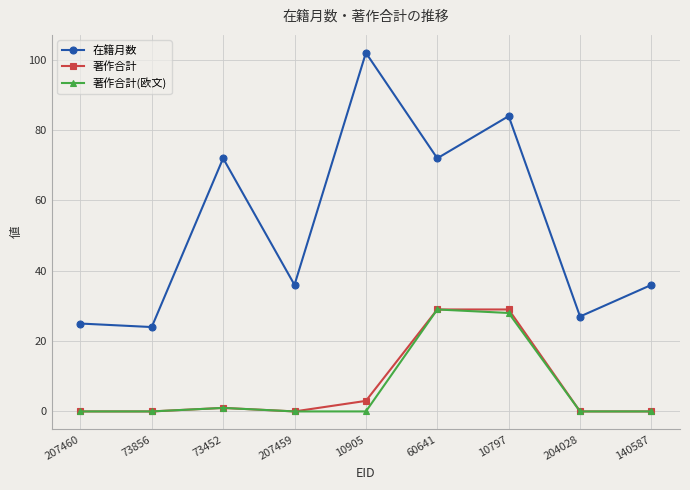

What position from the right is 10797?

3